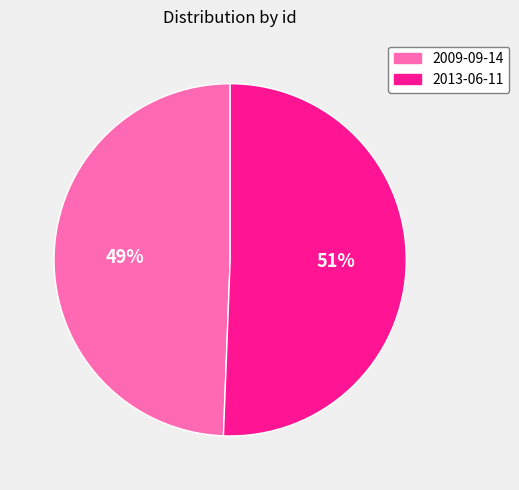

Count the number of slices in the pie.

2